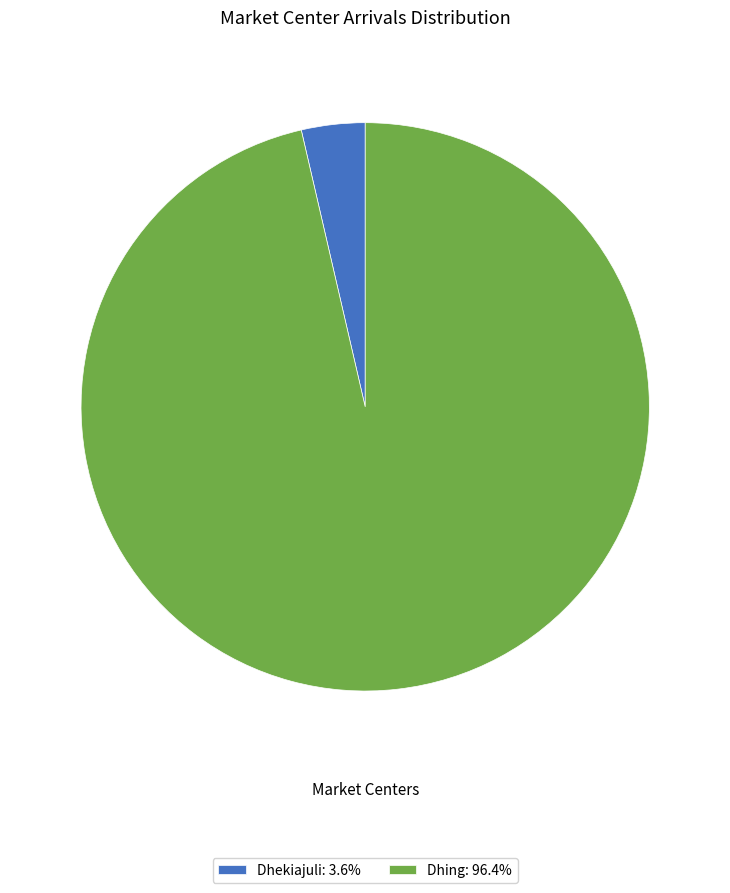

Is it true that Dhekiajuli is 4% of the pie?

True